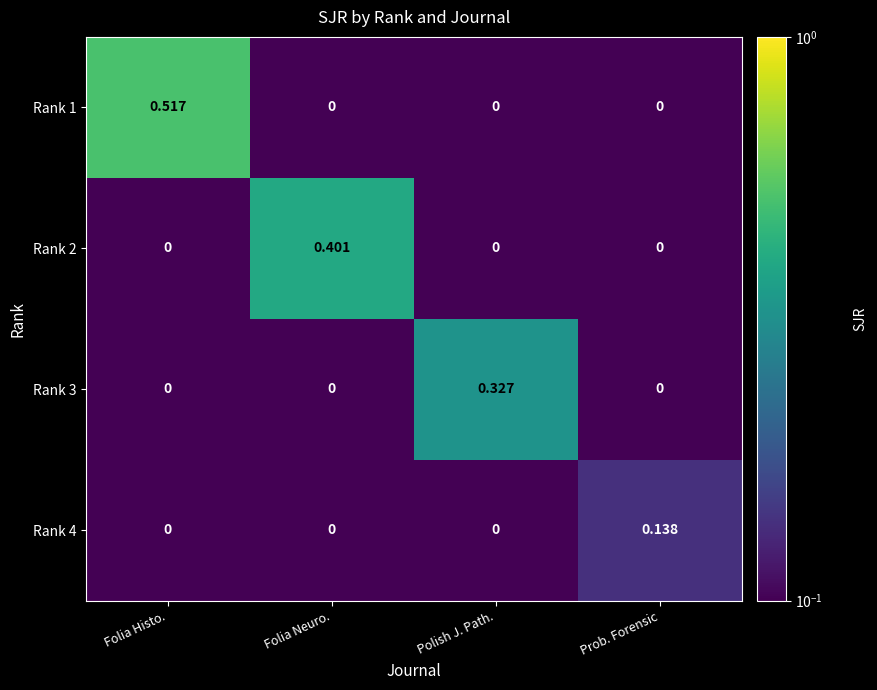

Which series has the largest total across all categories?

Rank 1